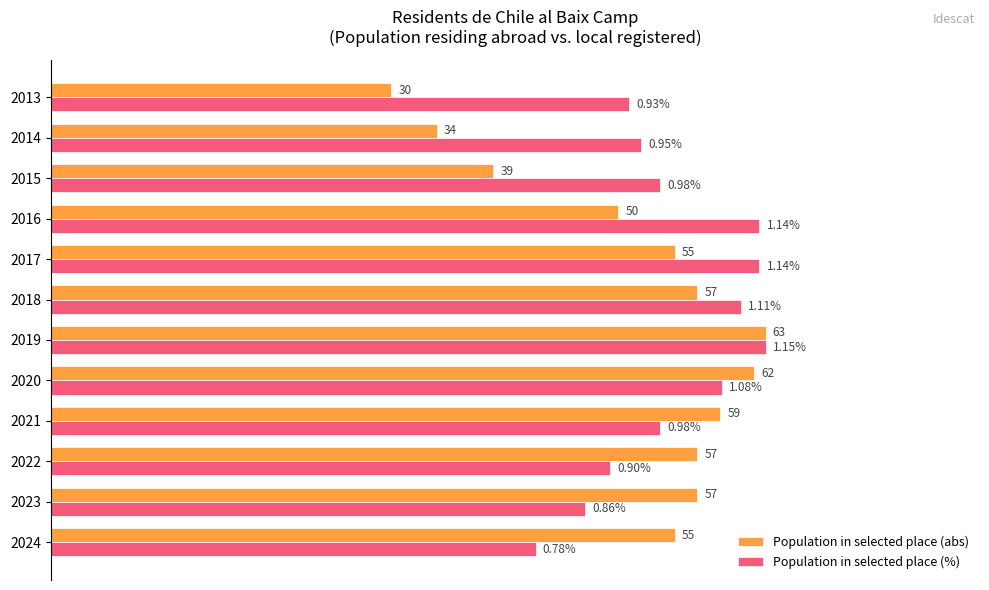

Rank the series by their average value, from highest to lowest.

Population in selected place (%), Population in selected place (abs)